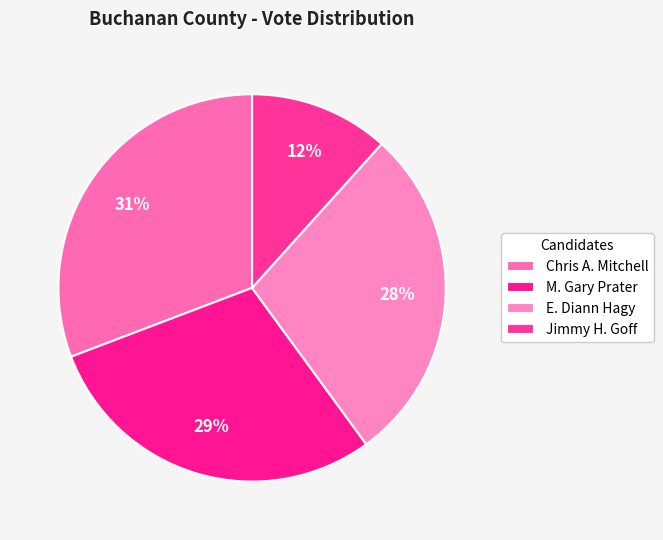

Does M. Gary Prater account for over 50% of the chart?

No